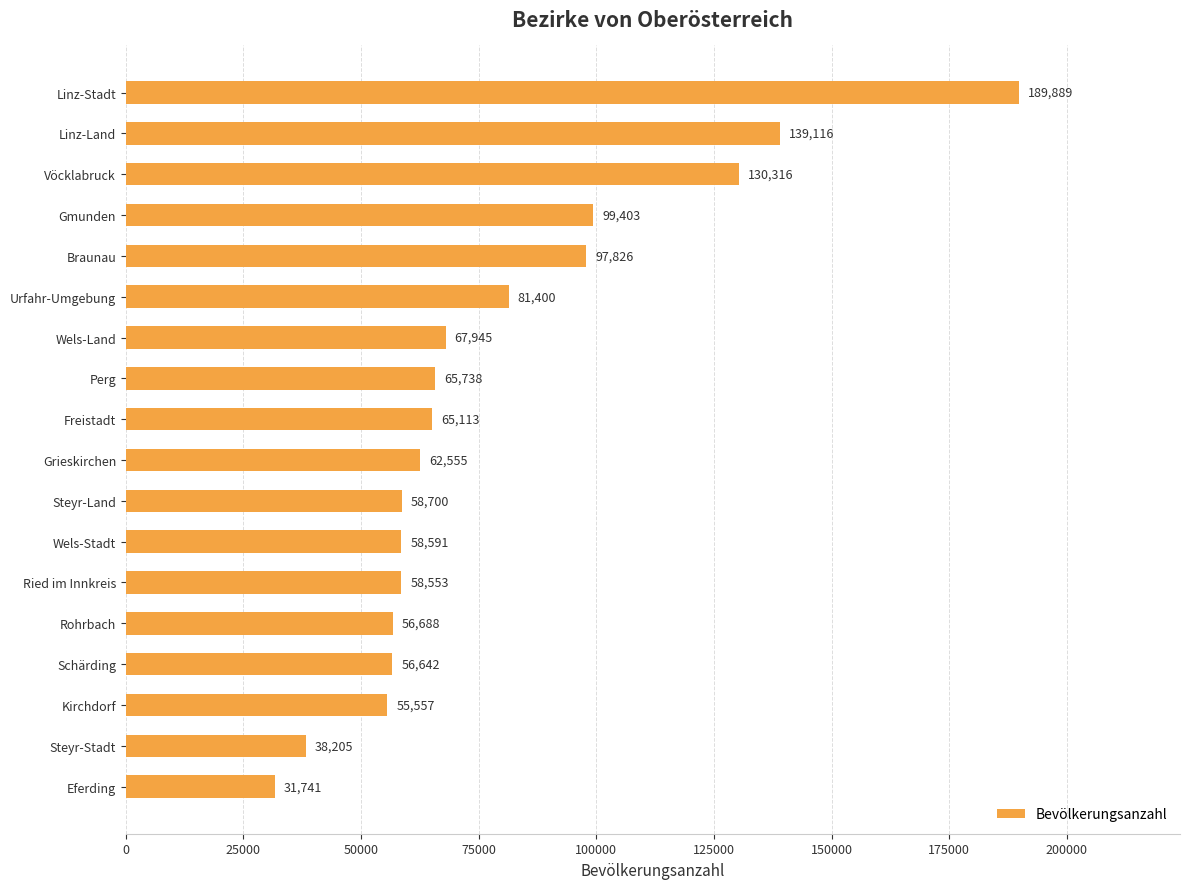

Rank the categories by value from lowest to highest.

Eferding, Steyr-Stadt, Kirchdorf, Schärding, Rohrbach, Ried im Innkreis, Wels-Stadt, Steyr-Land, Grieskirchen, Freistadt, Perg, Wels-Land, Urfahr-Umgebung, Braunau, Gmunden, Vöcklabruck, Linz-Land, Linz-Stadt